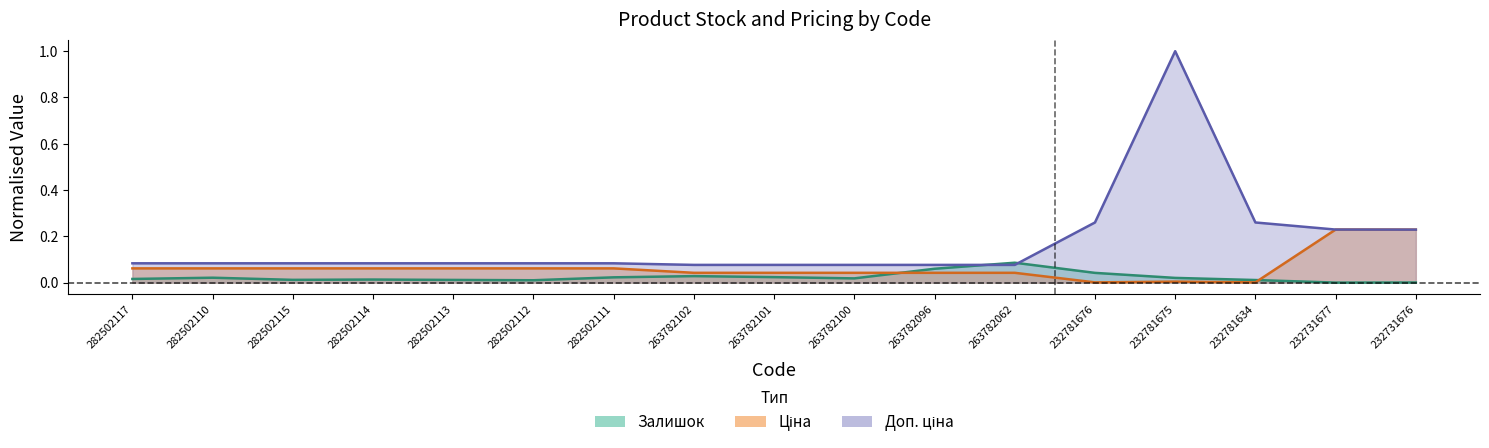

True or false: Доп. ціна and Ціна cross at least once.

True